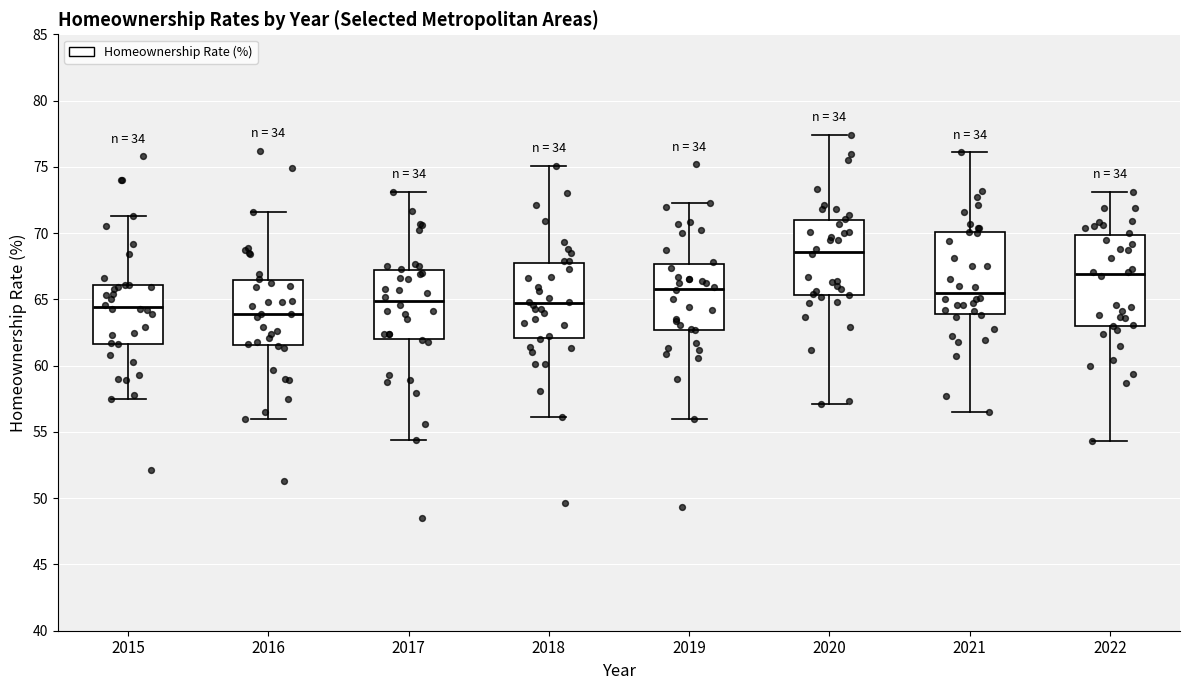

Comparing the boxes themselves (not the whiskers), which one is the tallest?

2022